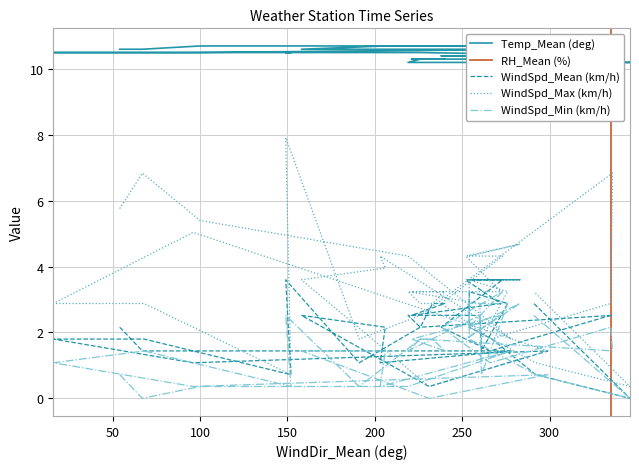

What is the difference between the maximum and minimum values in the WindSpd_Mean (km/h) series?

3.6